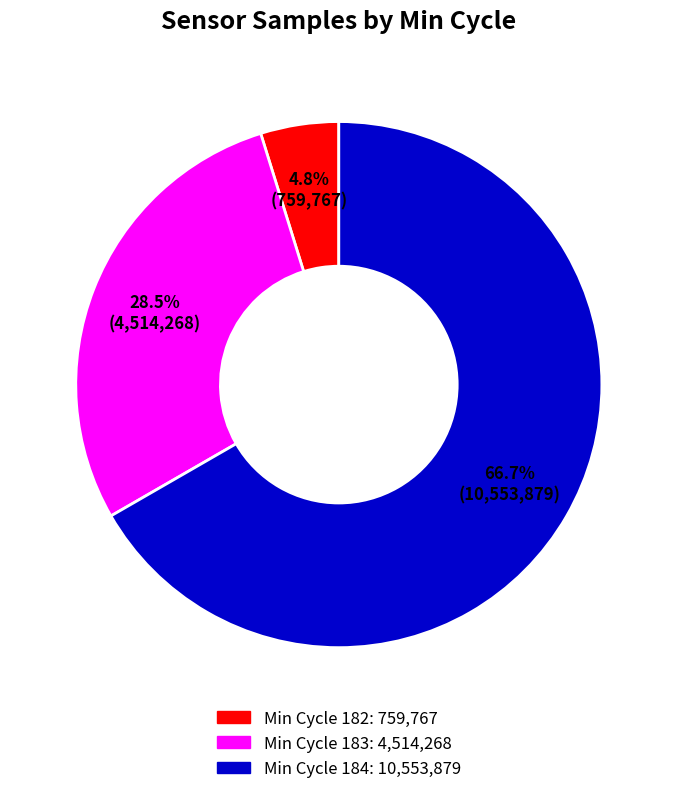

Is there any slice that represents more than half of the pie?

Yes